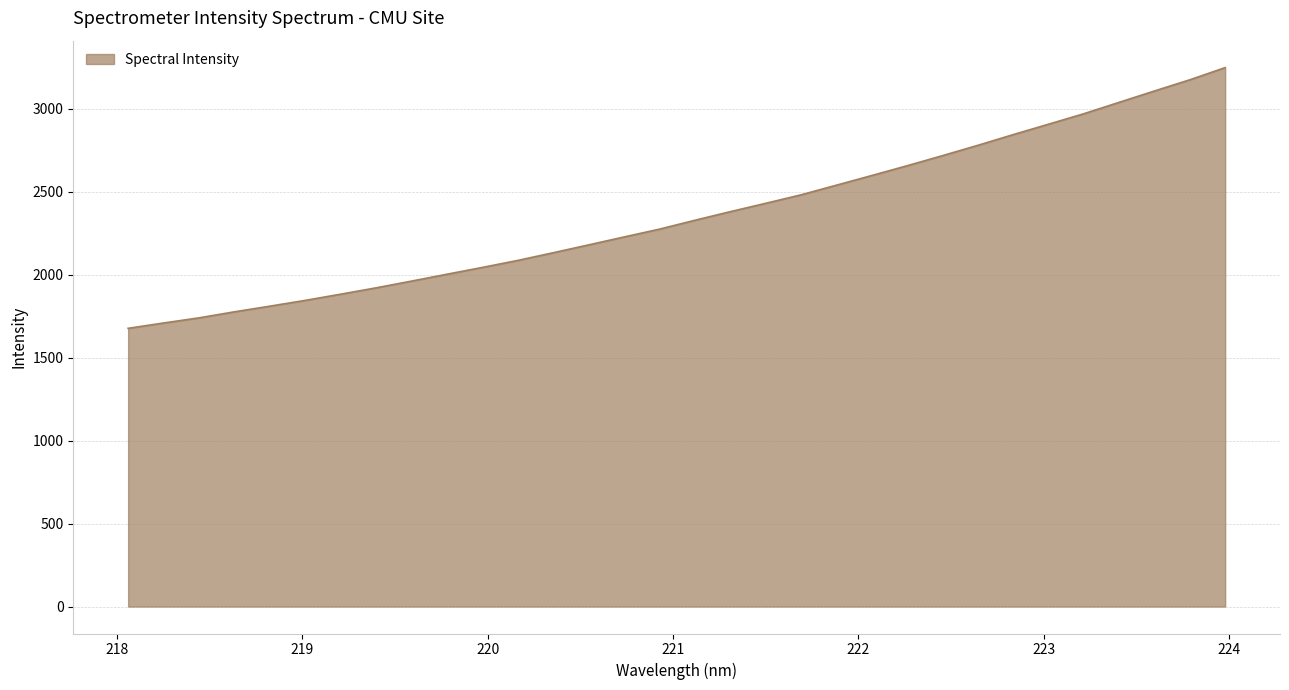

How many values are below 2328?

16